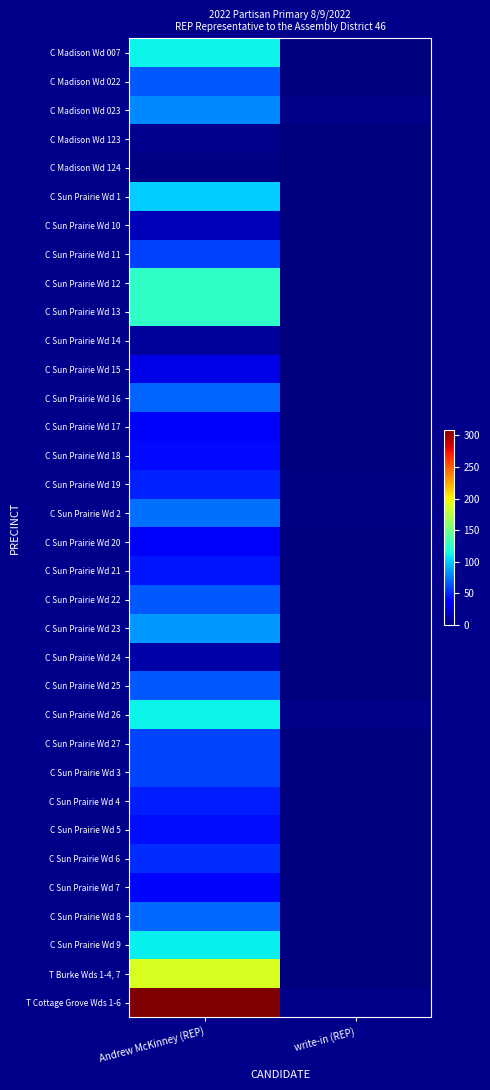

At how many categories does at least one series exceed 291?

1